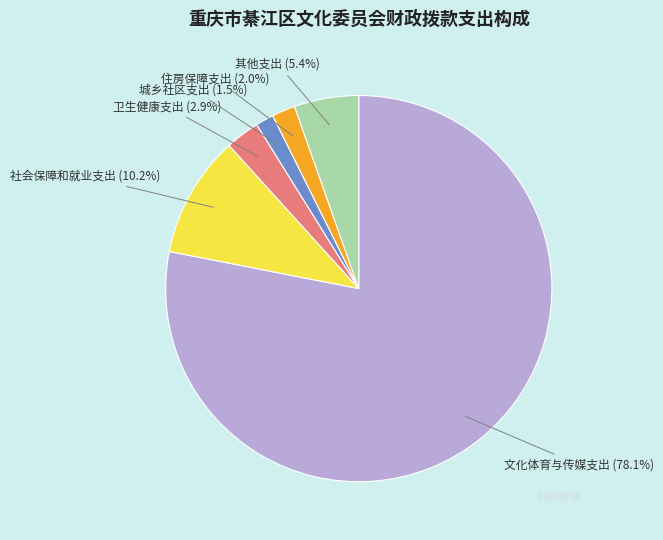

To the nearest percent, what is the difference between the 社会保障和就业支出 and 其他支出 slice percentages?

5%